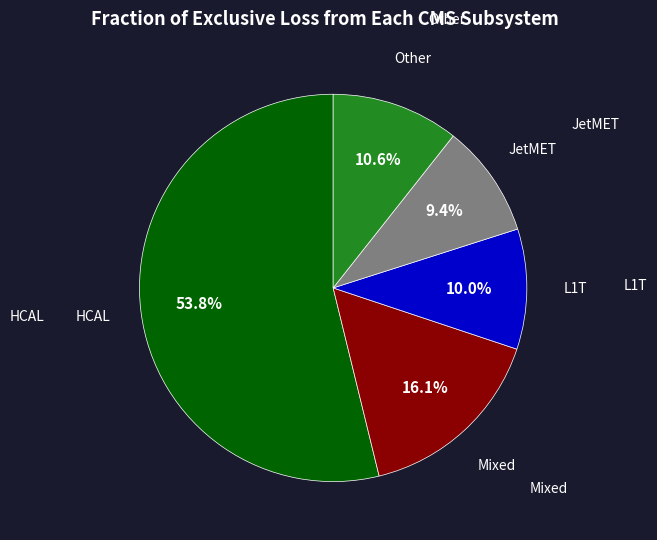

Is there a majority slice in this chart?

Yes